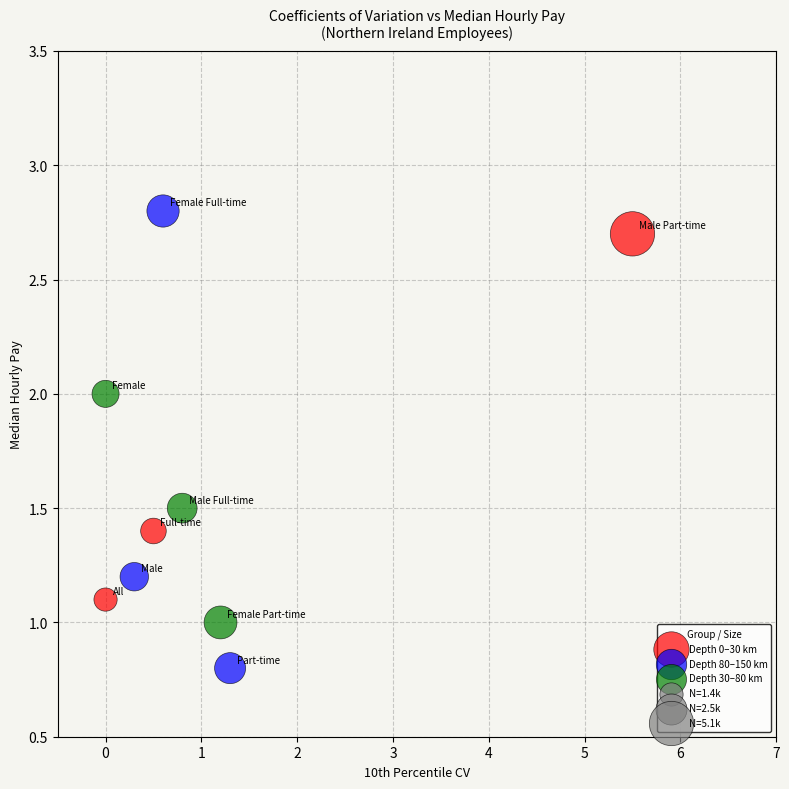

Which series has the widest spread of Y values?

Depth 80–150 km